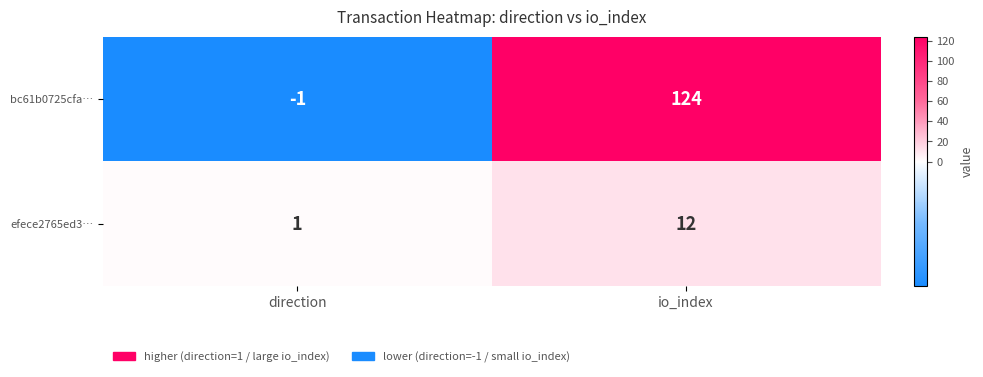

What is the sum of the bc61b0725cfa… values at direction and io_index?

123